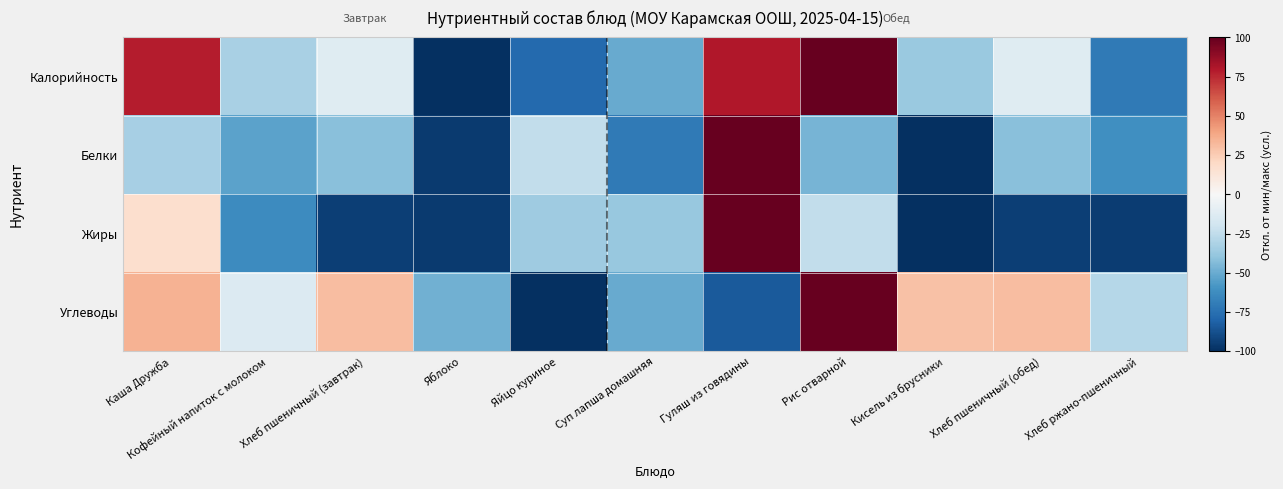

Between Суп лапша домашняя and Кисель из брусники, which is larger?

Кисель из брусники